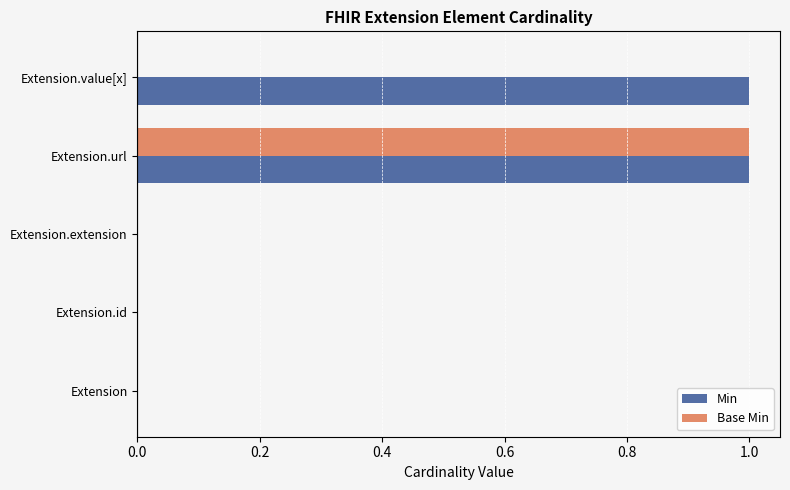

Between Extension.url and Extension.value[x], which series saw the biggest shift?

Base Min